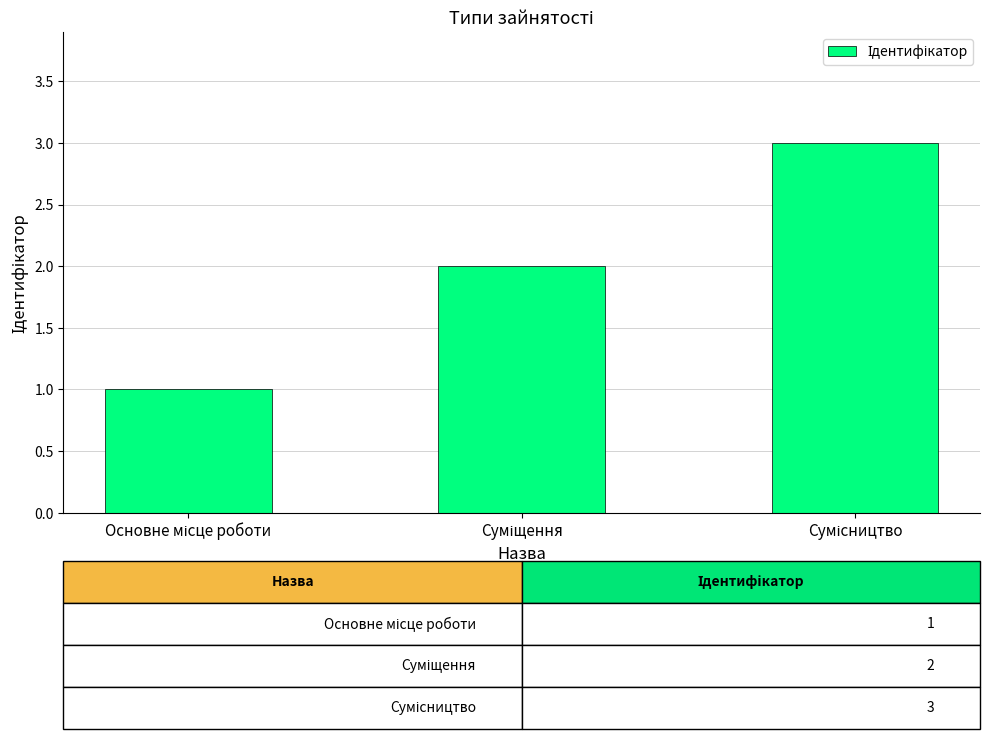

What is the sum of all values?

6